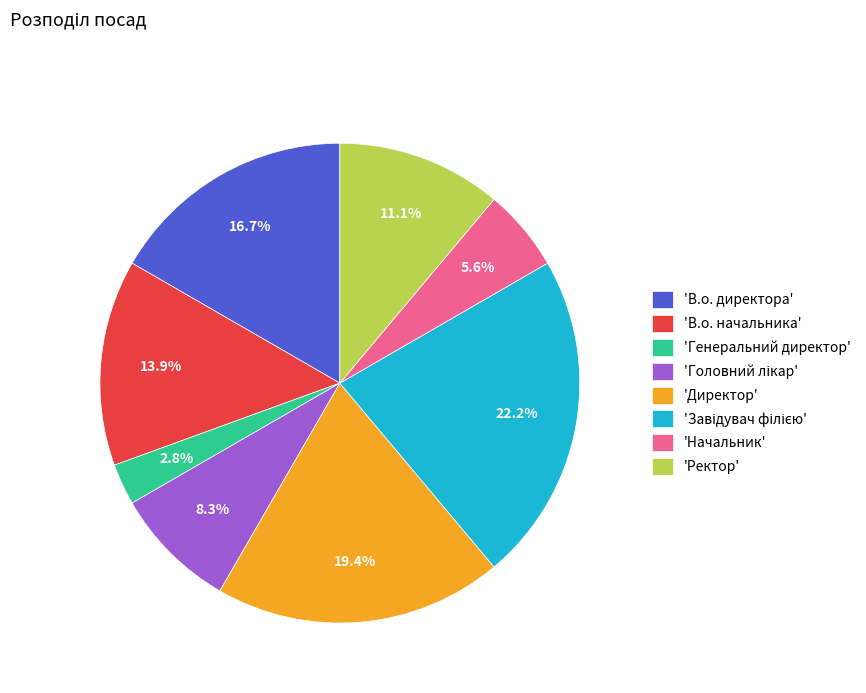

Between 'В.о. начальника' and 'Ректор', which is larger?

'В.о. начальника'